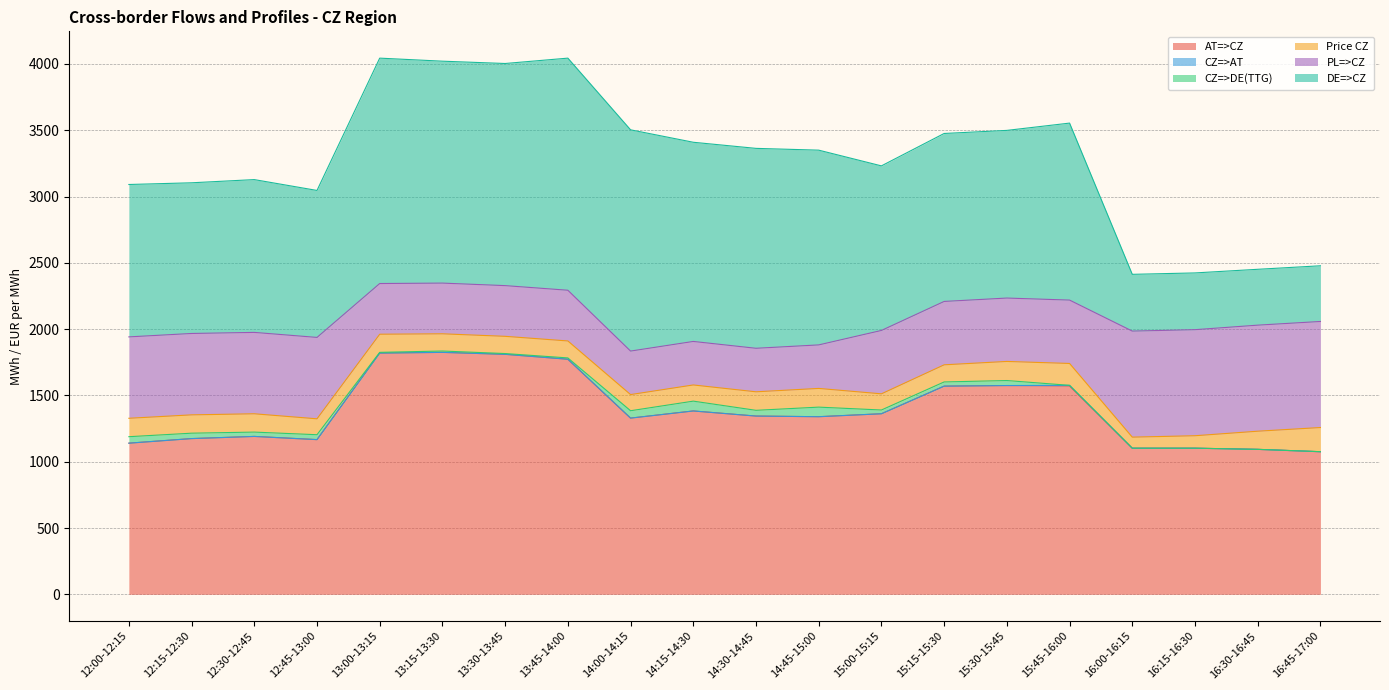

What is the value of the AT=>CZ point at the 16th from the left?

1571.3